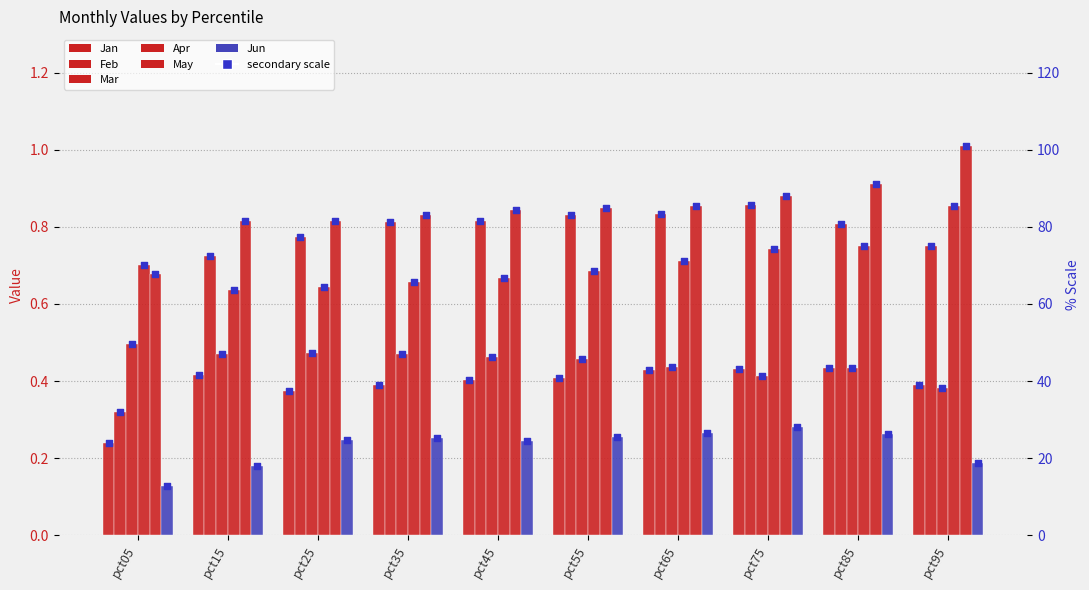

Which series reaches the maximum Y coordinate?

May